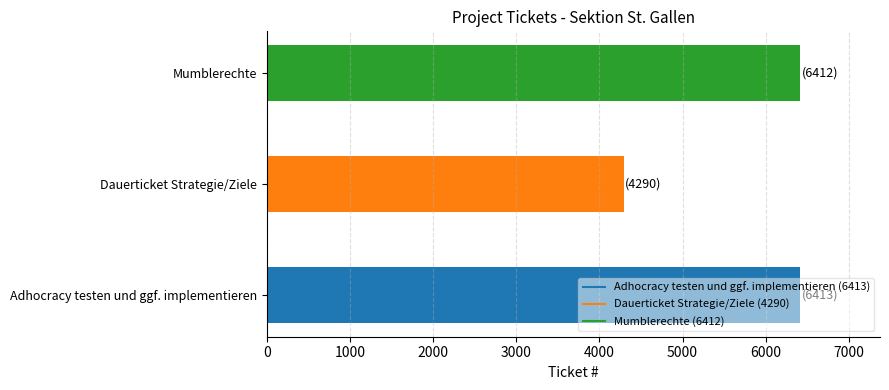

What is the greatest value displayed?

6413